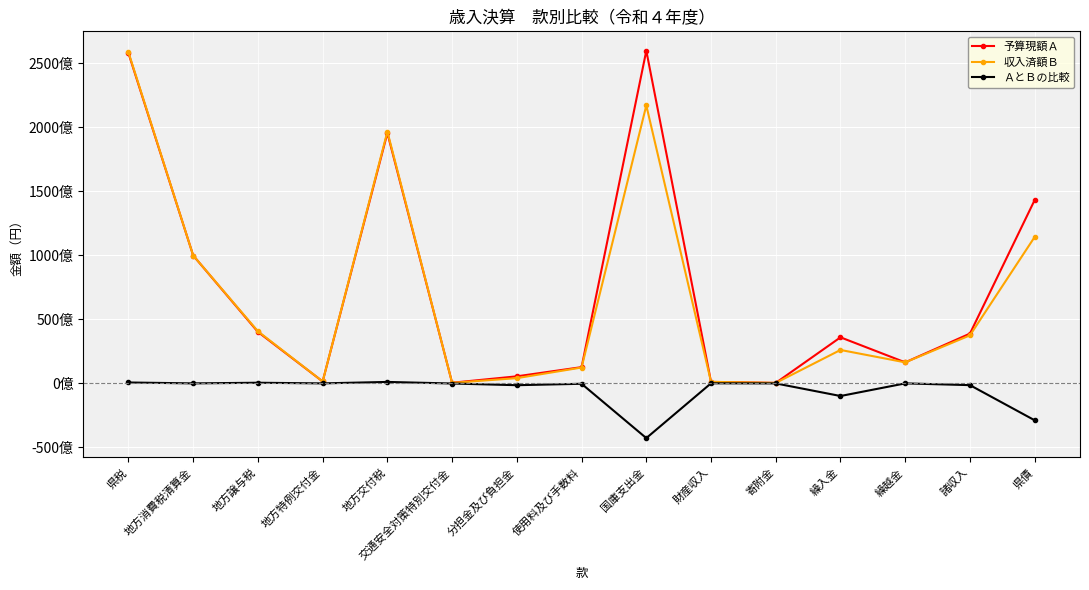

What is the label of the 1st point from the right?

県債